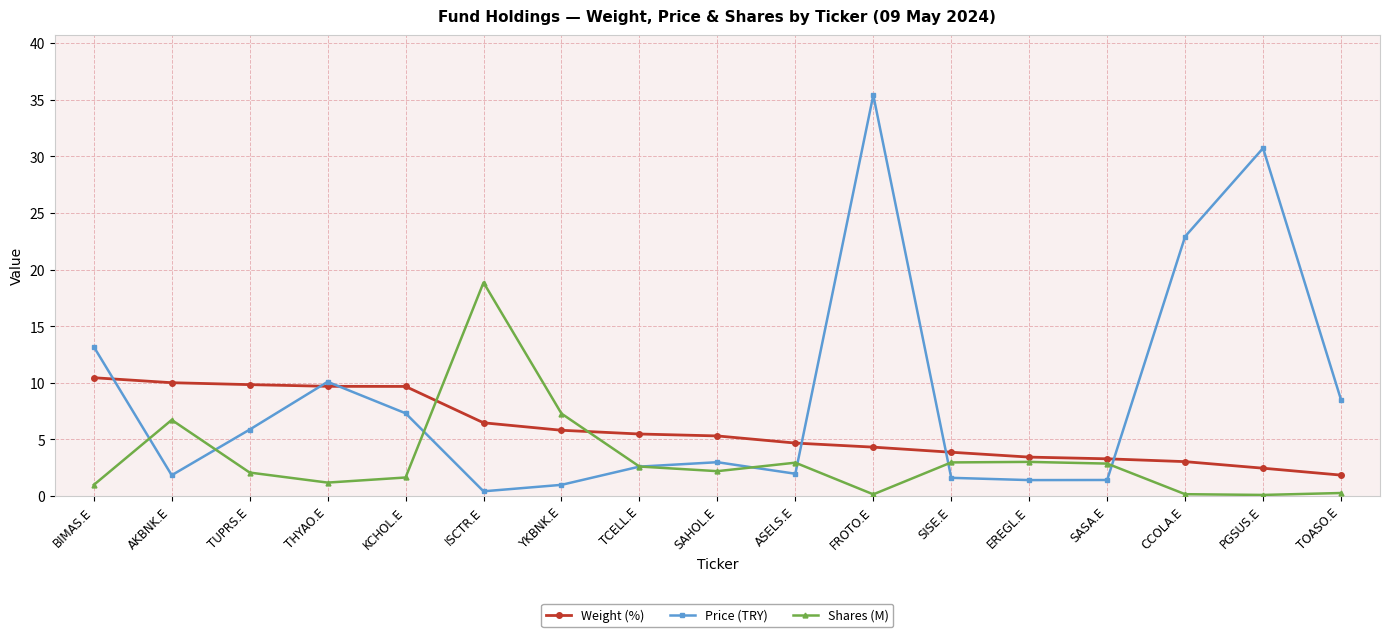

True or false: Shares (M) has more than 1 points higher than both neighbors.

True